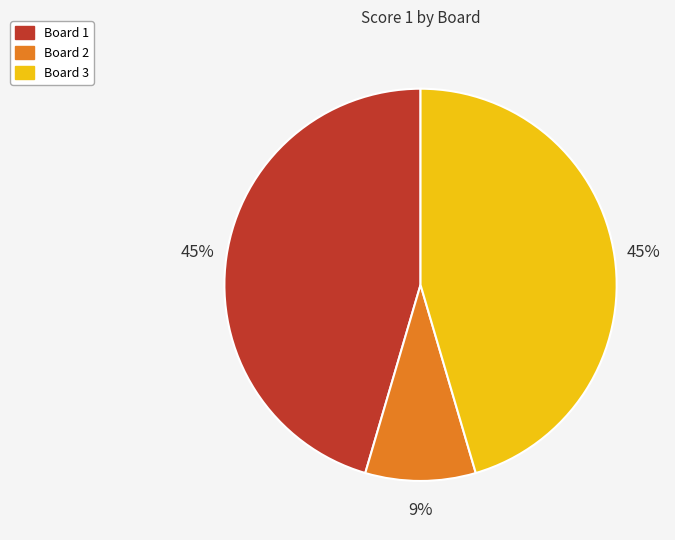

Is there any slice that represents more than half of the pie?

No